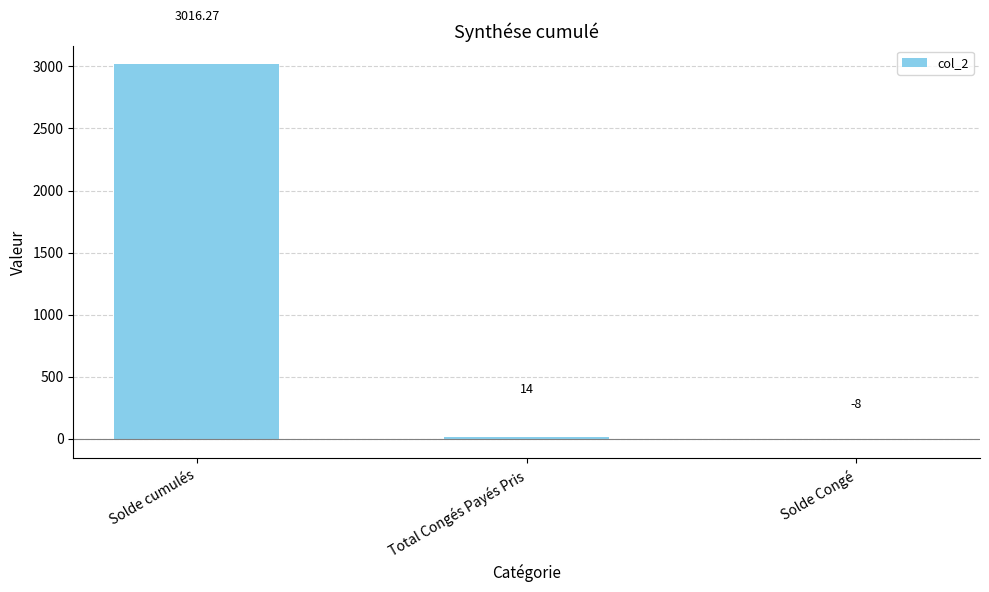

Which label corresponds to the largest value in the chart?

Solde cumulés